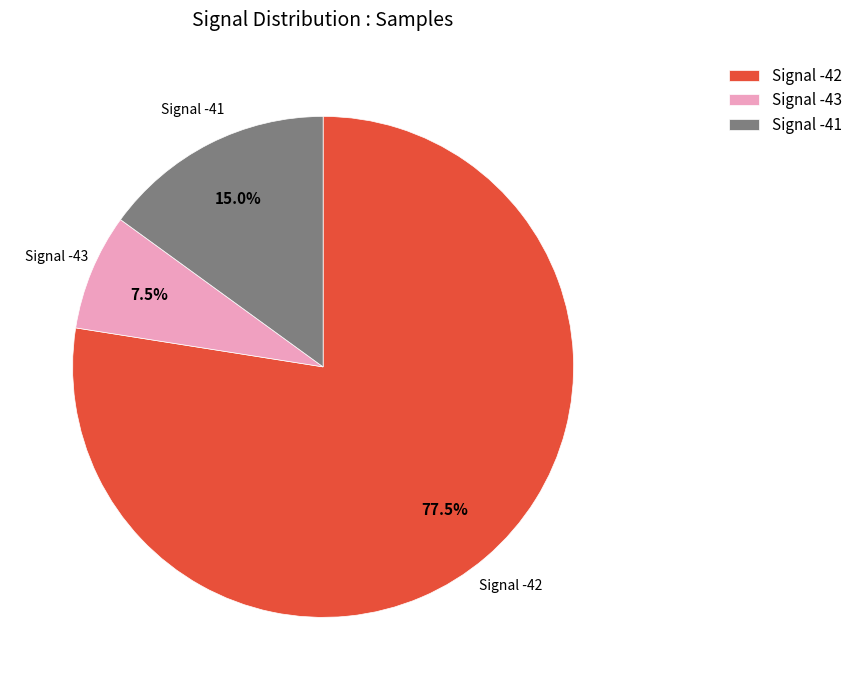

How many slices are in this pie chart?

3